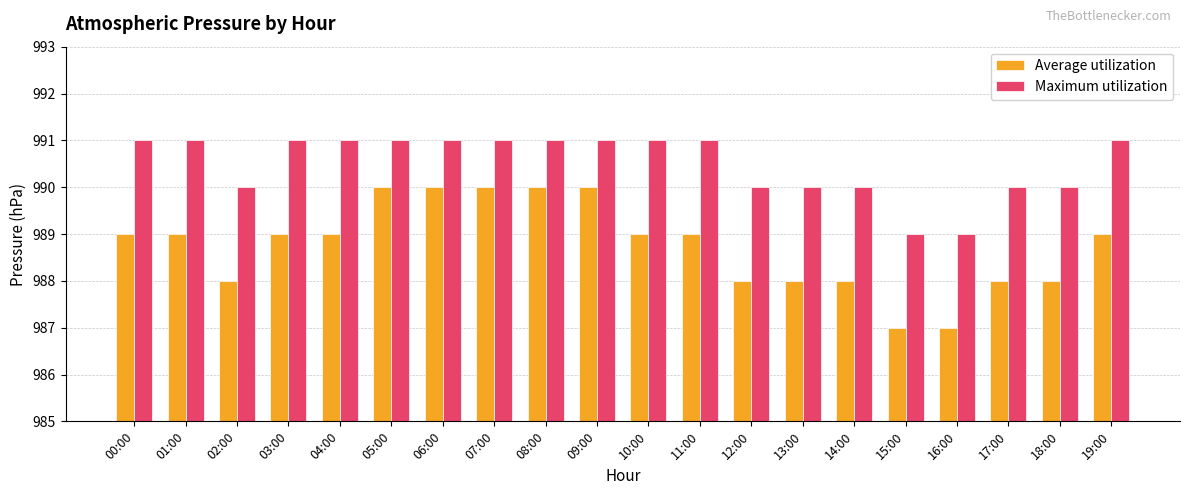

What is the maximum value for Maximum utilization?

991